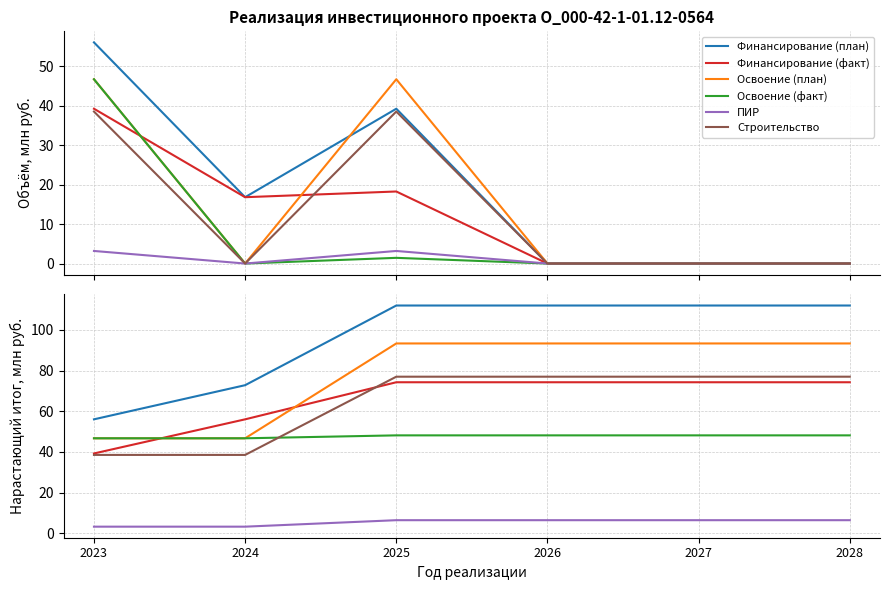

What is the value of the Финансирование (факт) point at the 3rd from the left?

74.3